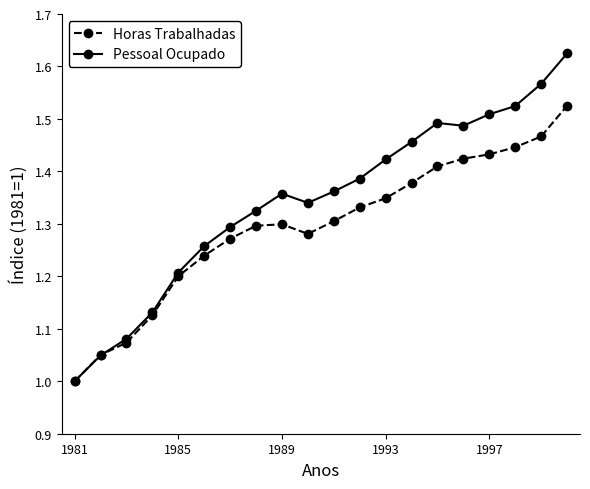

Which series has the largest range (max minus min)?

Pessoal Ocupado